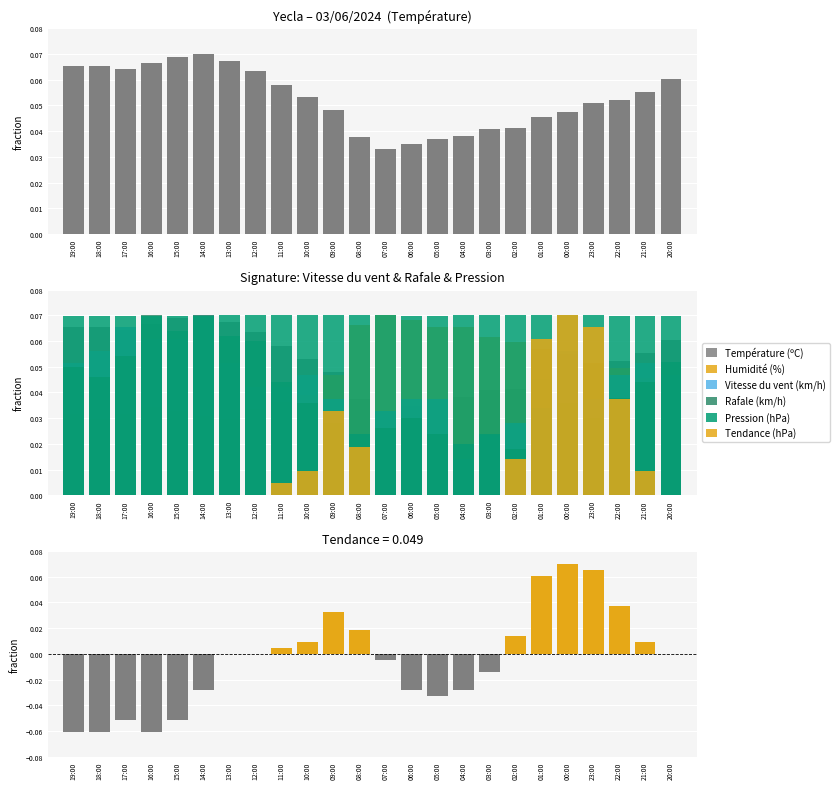

At which category does the chart reach its minimum across all series?

19:00